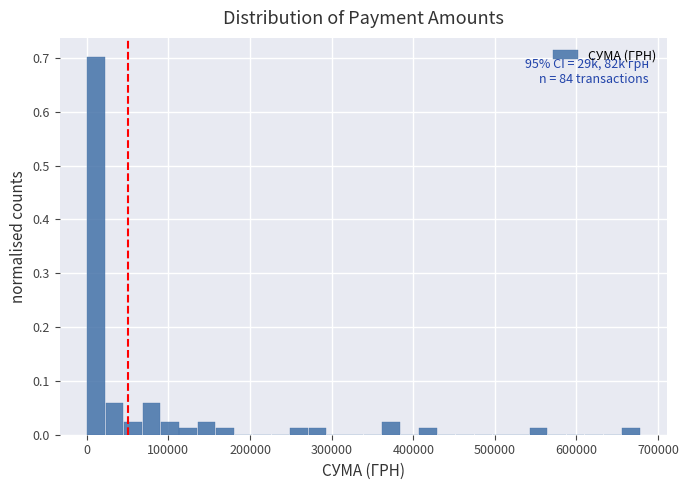

Around what value on the x-axis is the tallest bar? Give the approximate position of its centre, as read against the axis.

10000